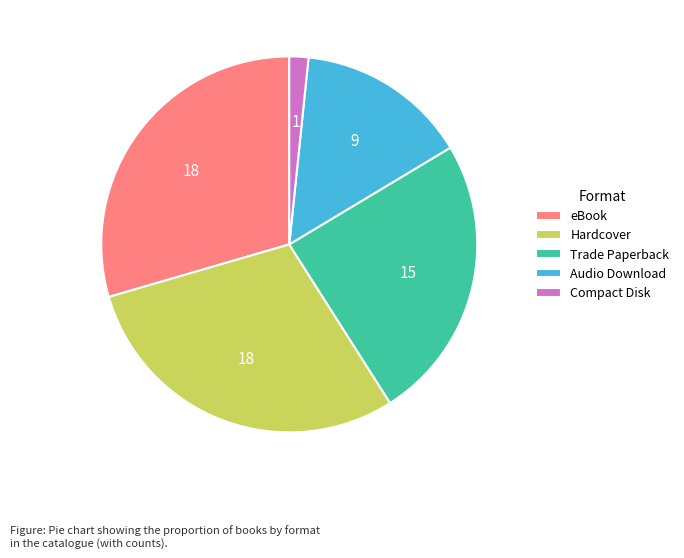

How many slices are in this pie chart?

5